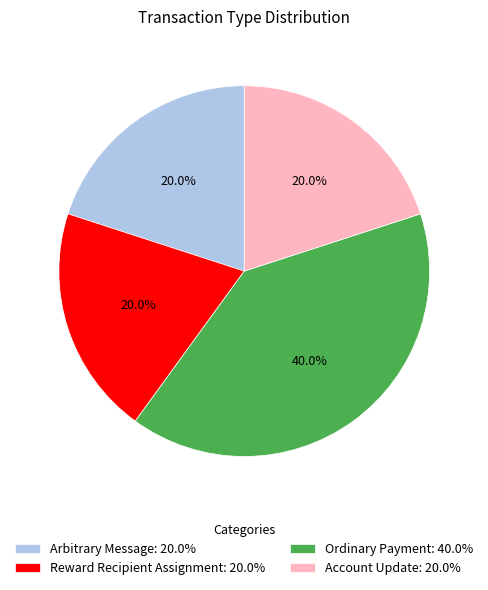

What percentage is the Ordinary Payment slice, to the nearest percent?

40%